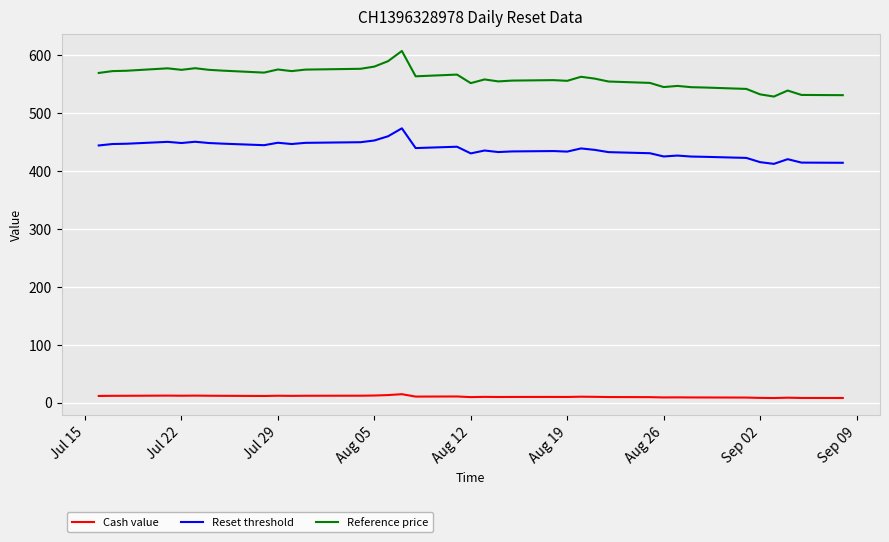

Which series has the largest total across all categories?

Reference price